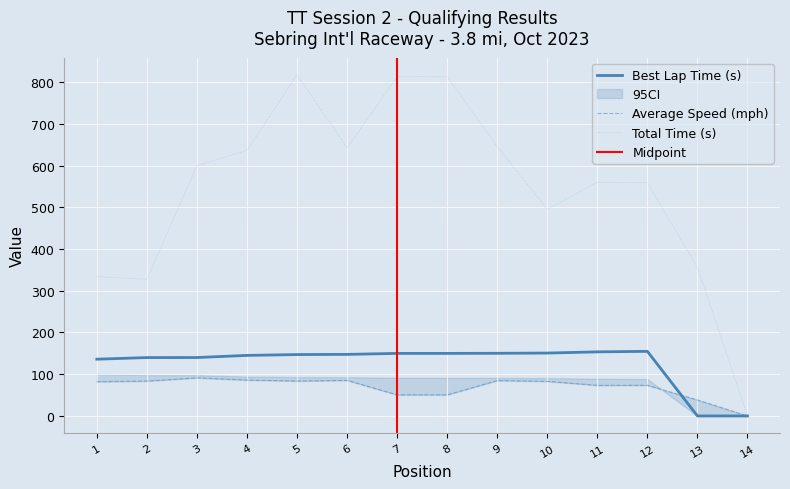

Reading left to right, transcribe all the data shown in this chart.

Best Lap time: 135.9	139.8	139.9	145.0	147.0	147.5	149.8	149.8	150.1	150.6	153.5	154.8	0.0	0.0
Average Speed: 82.0	83.6	91.3	86.0	83.7	85.2	50.5	50.5	84.8	82.9	73.3	73.5	38.4	0.0
Total Time: 333.8	327.4	599.6	636.3	817.4	642.5	813.0	812.7	645.6	495.3	559.8	558.6	356.1	0.0